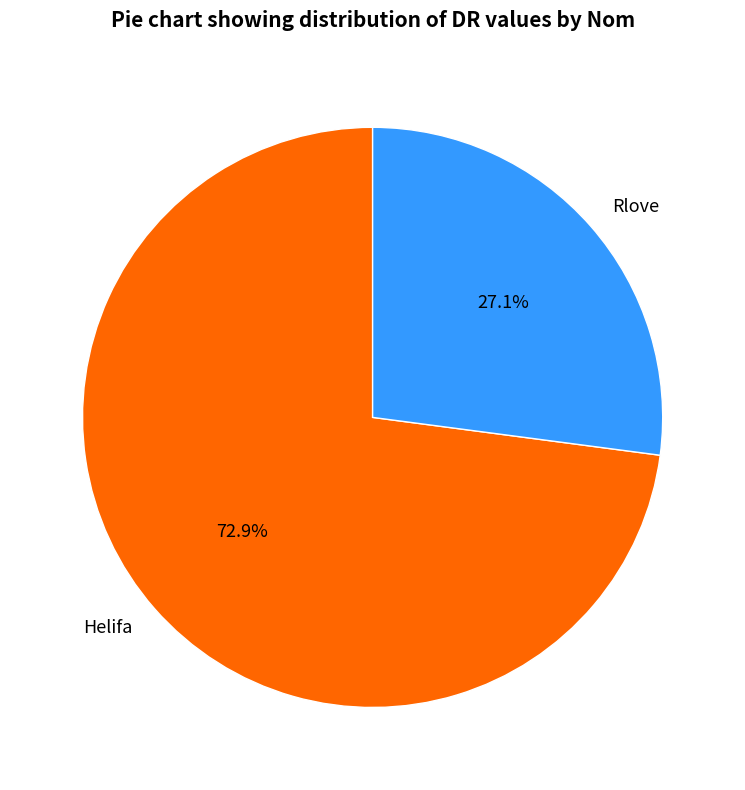

Is it true that Helifa is 73% of the pie?

True